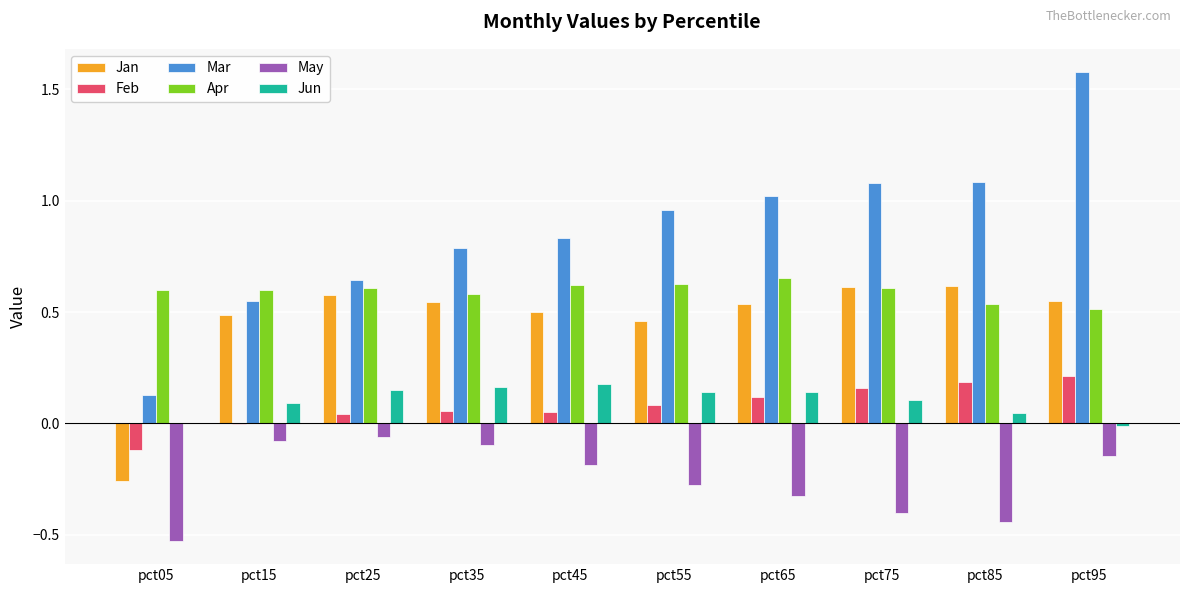

True or false: Jan has a value of 0.5 at pct95.

True